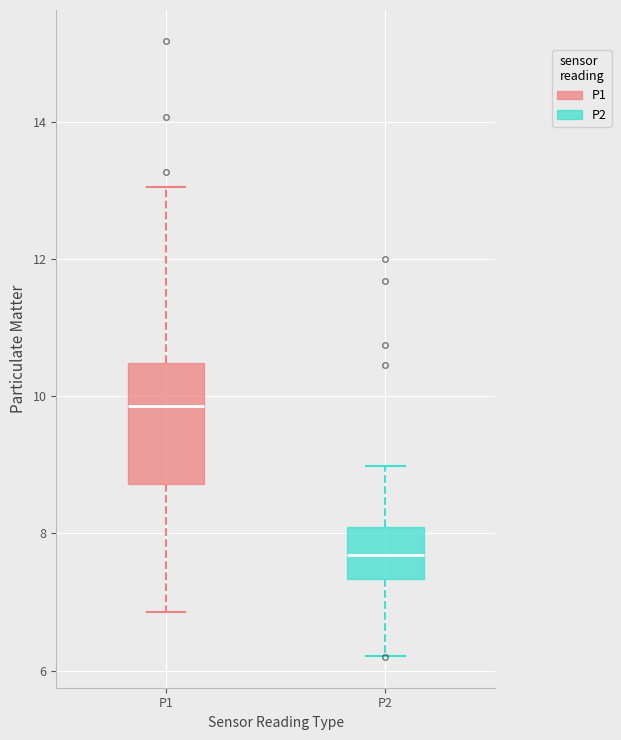

Which box has the lowest median line?

P2